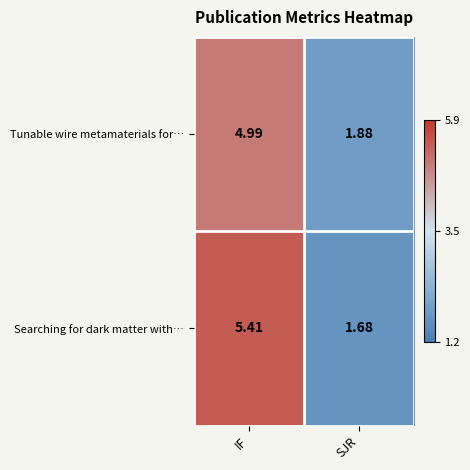

At IF, list the series in order from smallest to largest.

Tunable wire metamaterials for…, Searching for dark matter with…